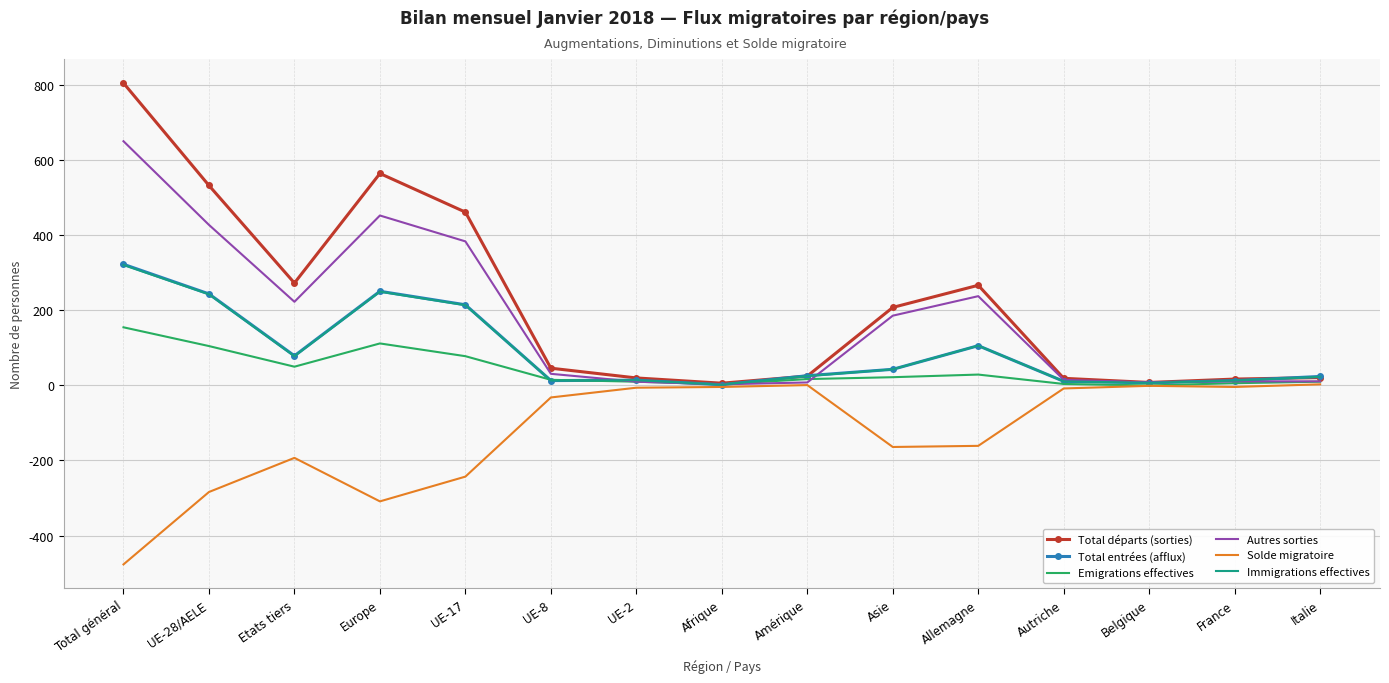

At which category is the sum across all series the highest?

Total général